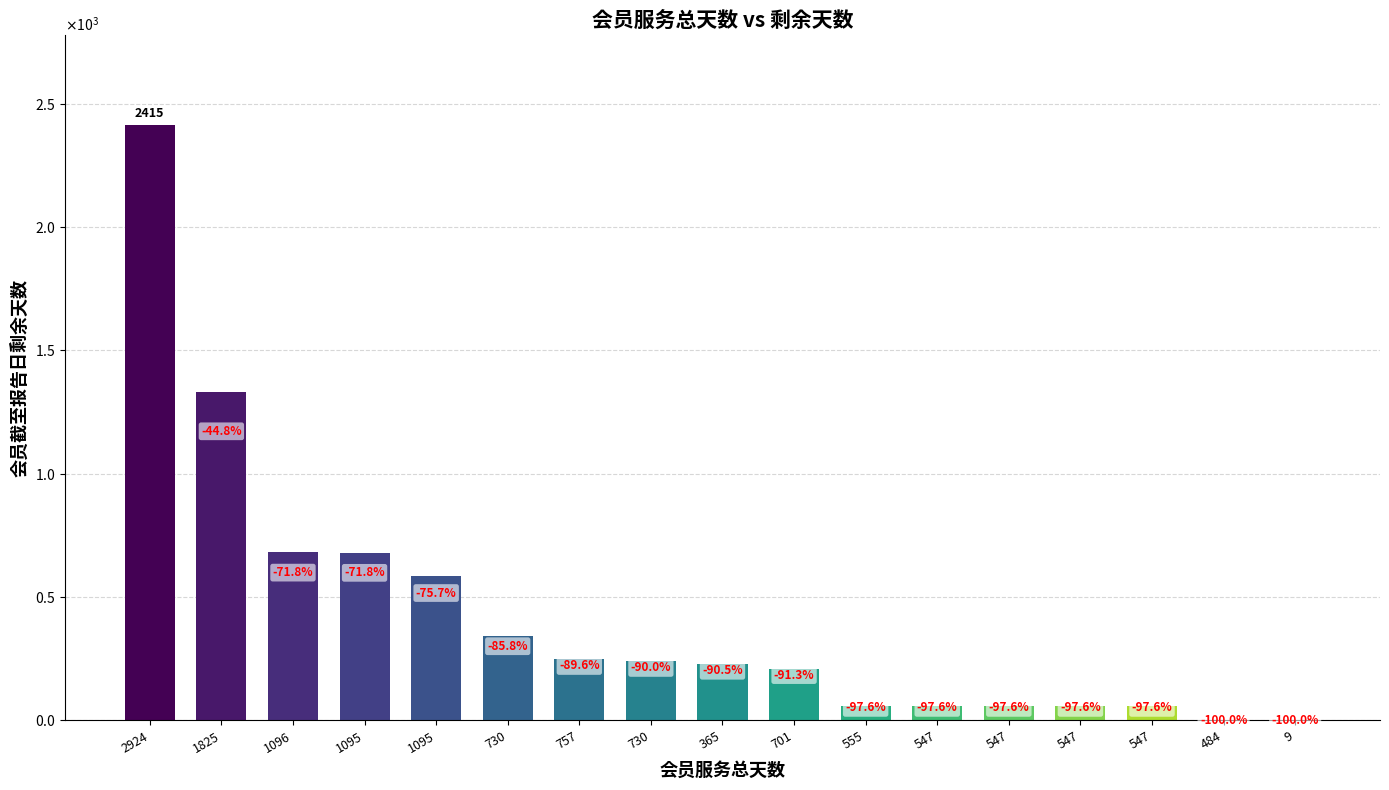

Which label corresponds to the smallest value in the chart?

9